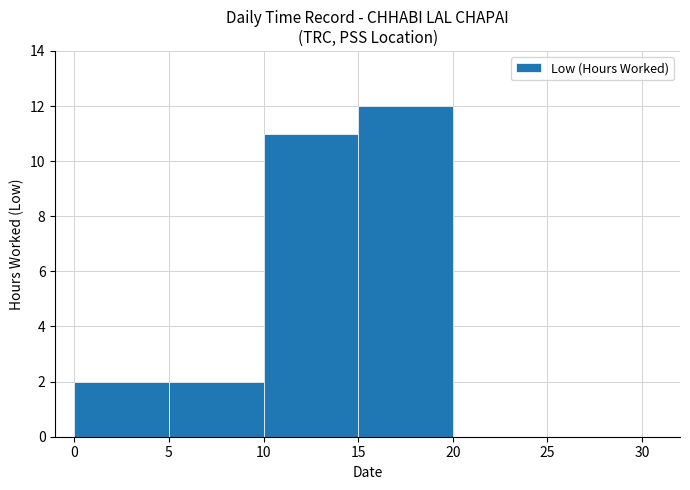

Reading left to right, extract all data points from this chart.

0=2	5=2	10=11	15=12	20=0	25=0